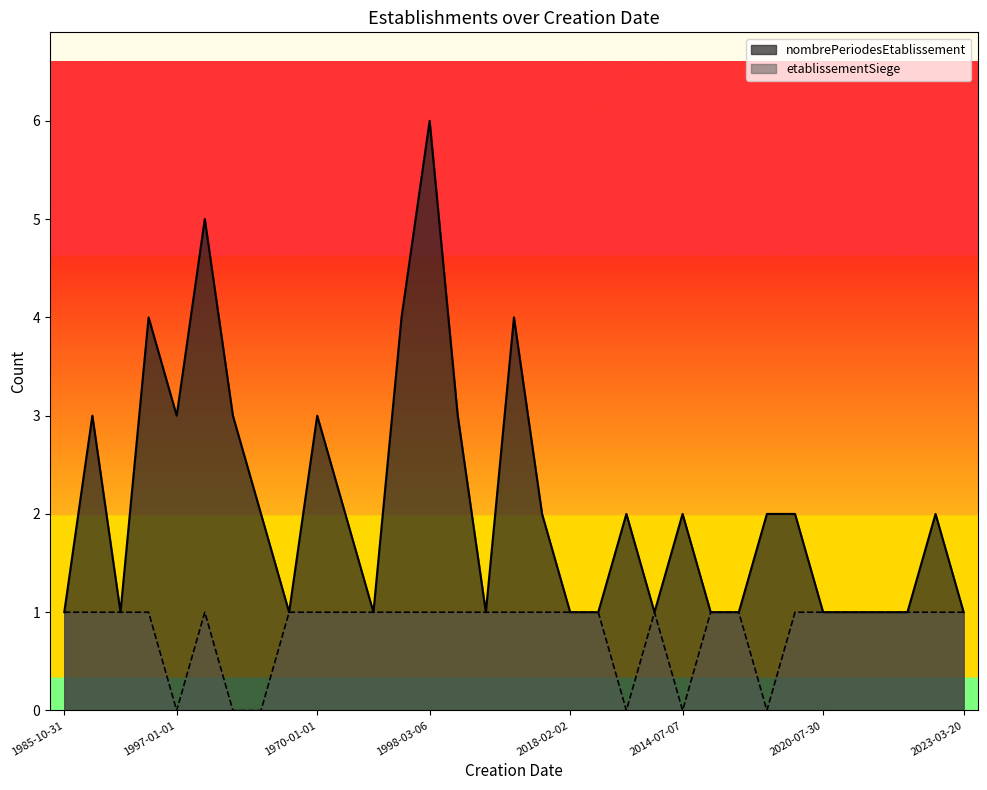

List the series in order of their overall mean, highest first.

nombrePeriodesEtablissement, etablissementSiege